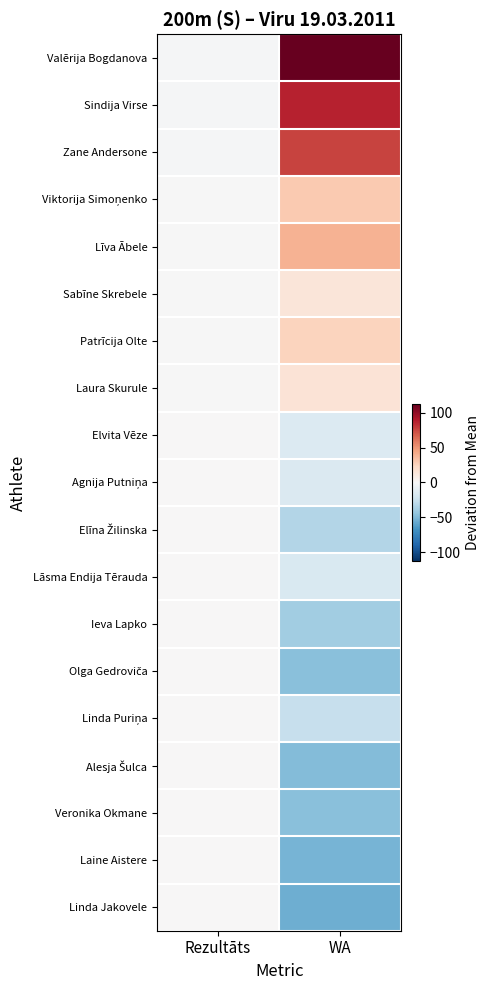

Rank the series at WA from highest to lowest value.

Valērija Bogdanova, Sindija Virse, Zane Andersone, Līva Ābele, Viktorija Simoņenko, Patrīcija Olte, Laura Skurule, Sabīne Skrebele, Elvita Vēze, Agnija Putniņa, Lāsma Endija Tērauda, Linda Puriņa, Elīna Žilinska, Ieva Lapko, Olga Gedroviča, Veronika Okmane, Alesja Šulca, Laine Aistere, Linda Jakovele